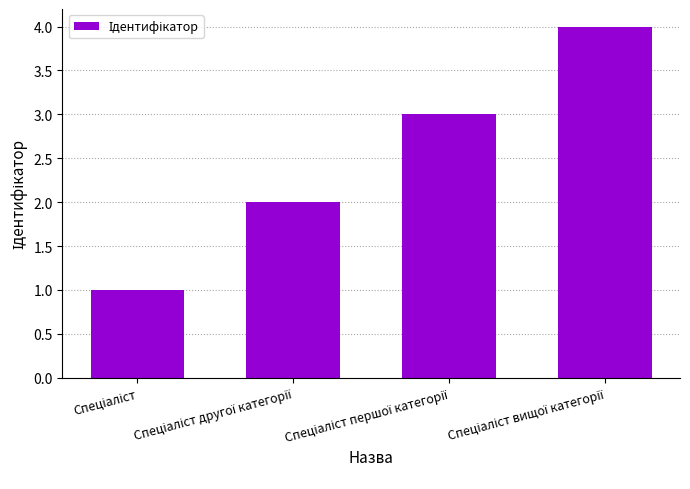

What is the sum of all values?

10